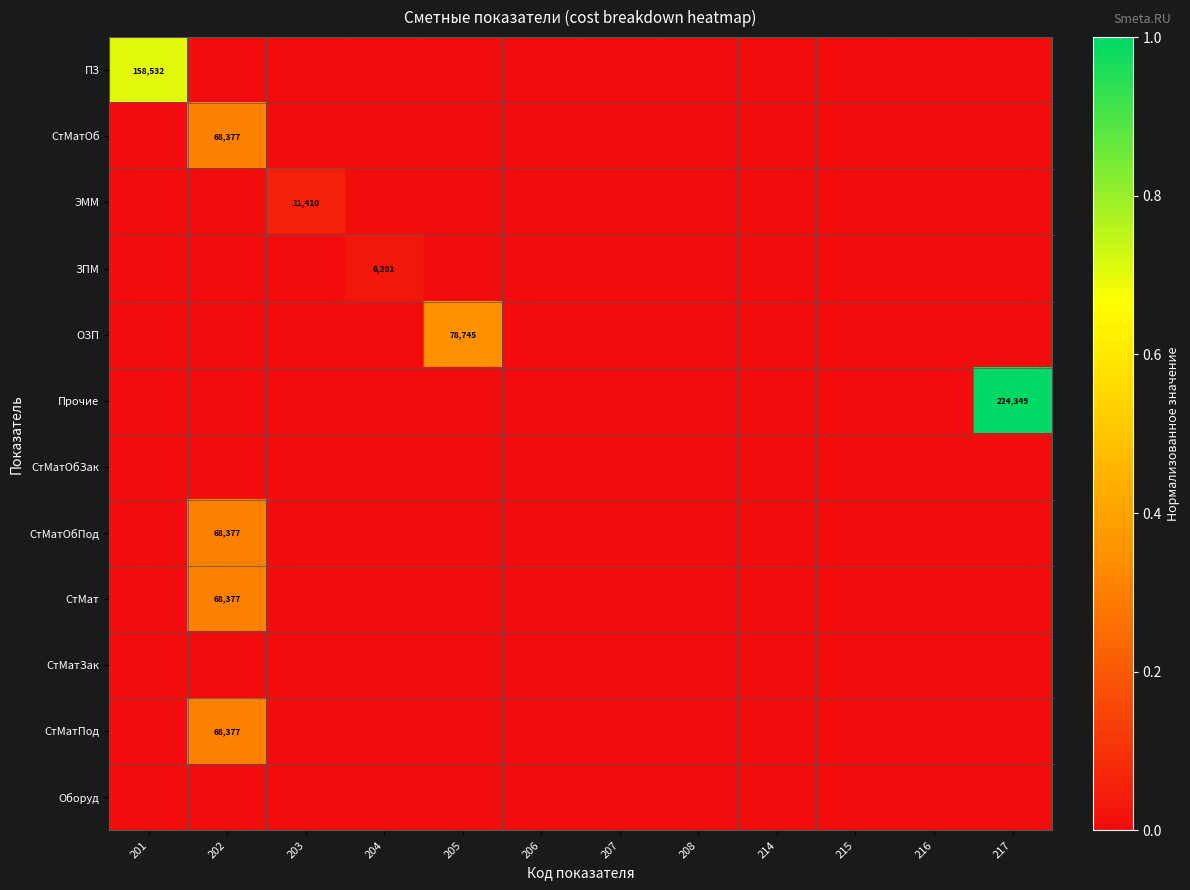

At which category does the chart reach its minimum across all series?

202